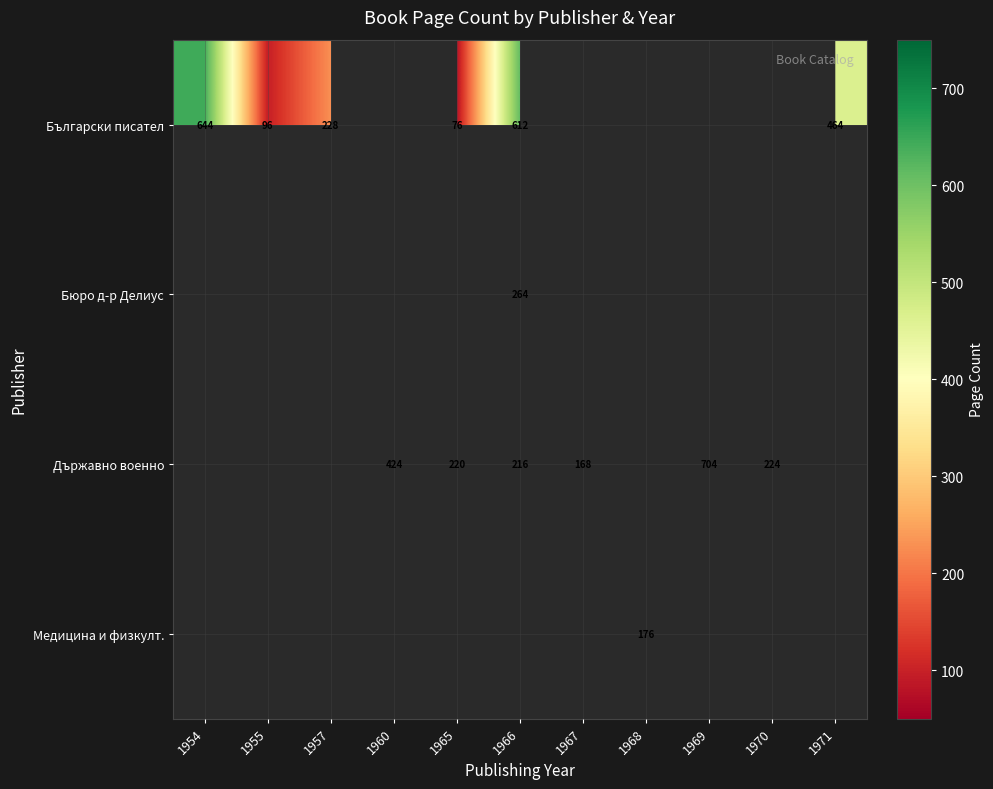

At how many categories does at least one series exceed 550?

3